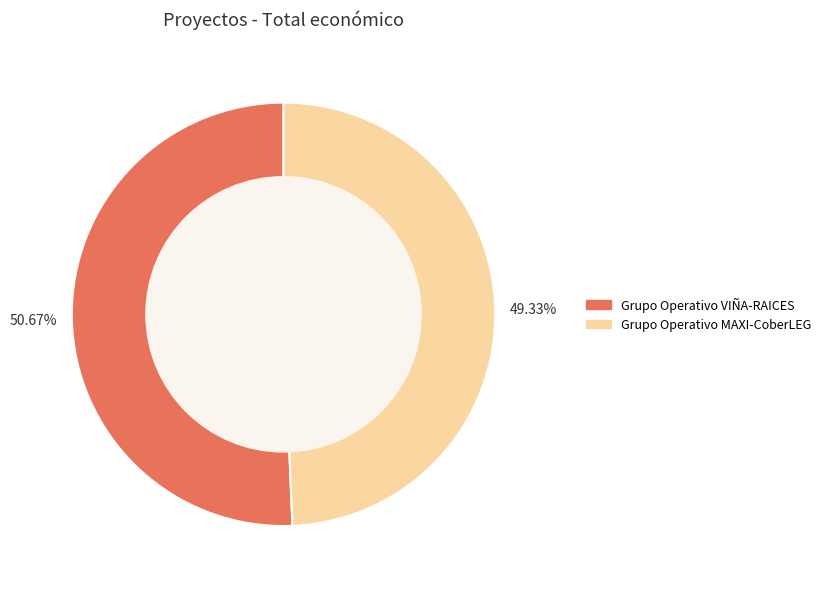

To the nearest percent, what is the combined percentage of Grupo Operativo VIÑA-RAICES and Grupo Operativo MAXI-CoberLEG?

100%